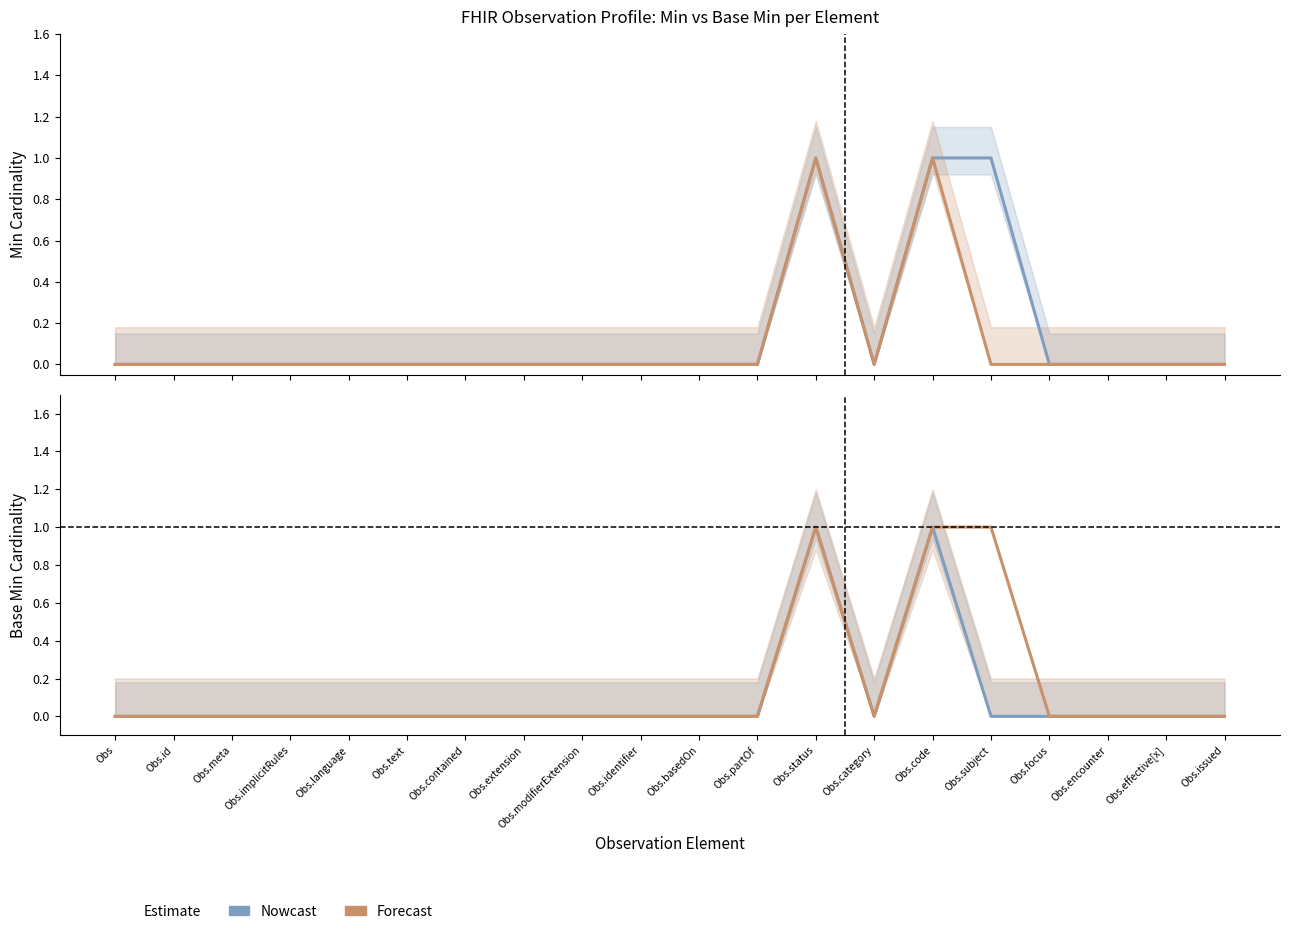

How many values in Min (Nowcast) are above zero?

3